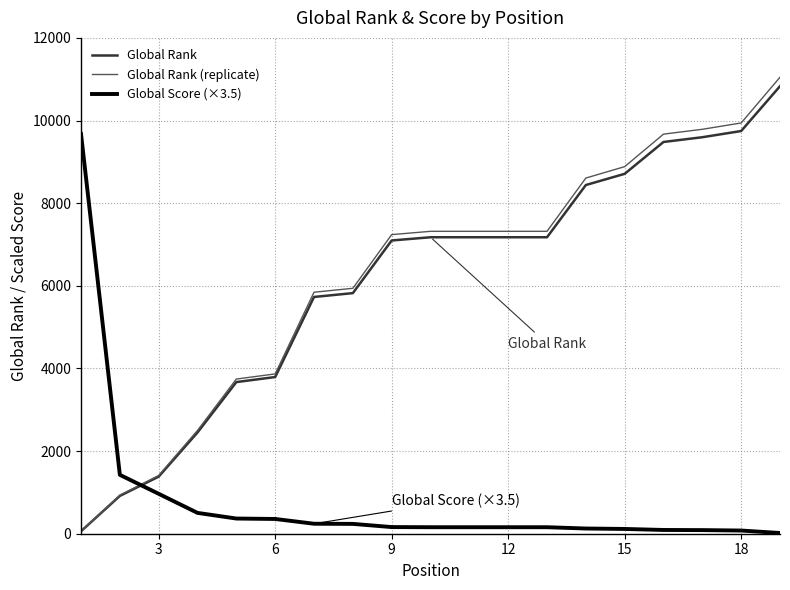

How many values in the Global Score (×3.5) series exceed 157?

13